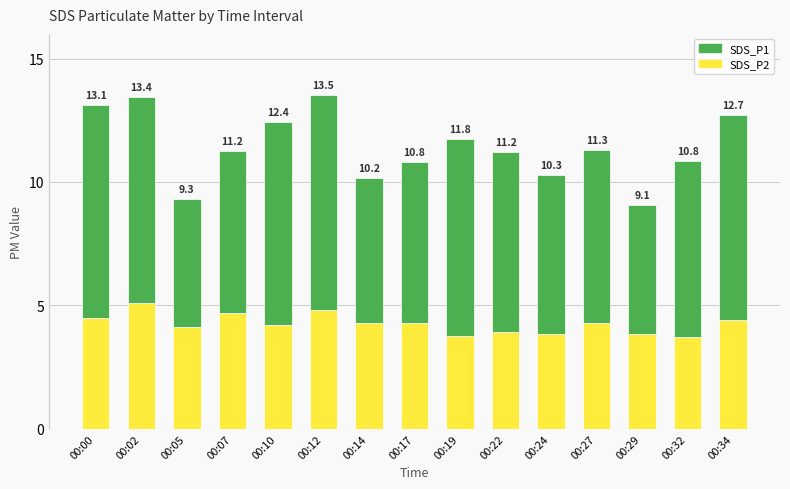

Are the bars horizontal?

No